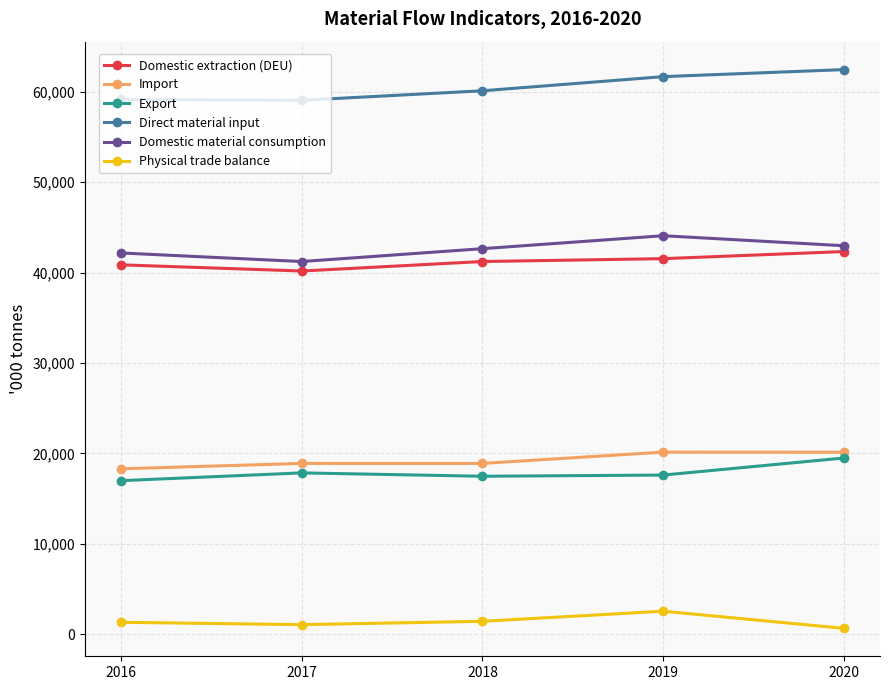

What is the difference between the Domestic extraction (DEU) values at 2018 and 2020?

1103